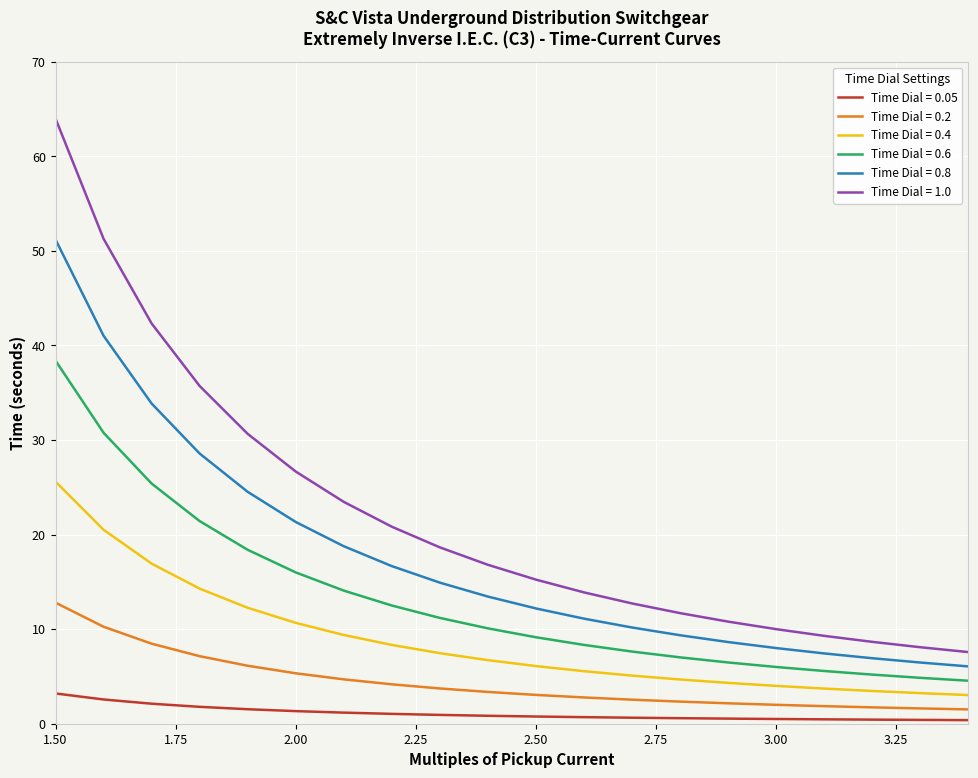

True or false: Time Dial = 0.2 and Time Dial = 0.05 intersect in this chart.

False